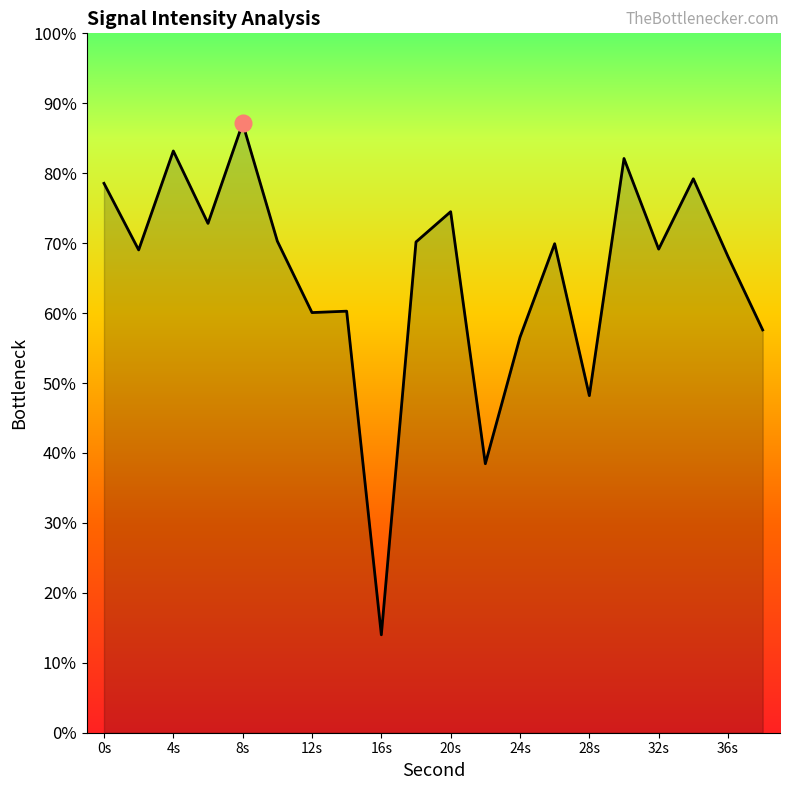

Rank the categories by value from highest to lowest.

8, 4, 30, 34, 0, 20, 6, 10, 18, 26, 32, 2, 36, 14, 12, 38, 24, 28, 22, 16